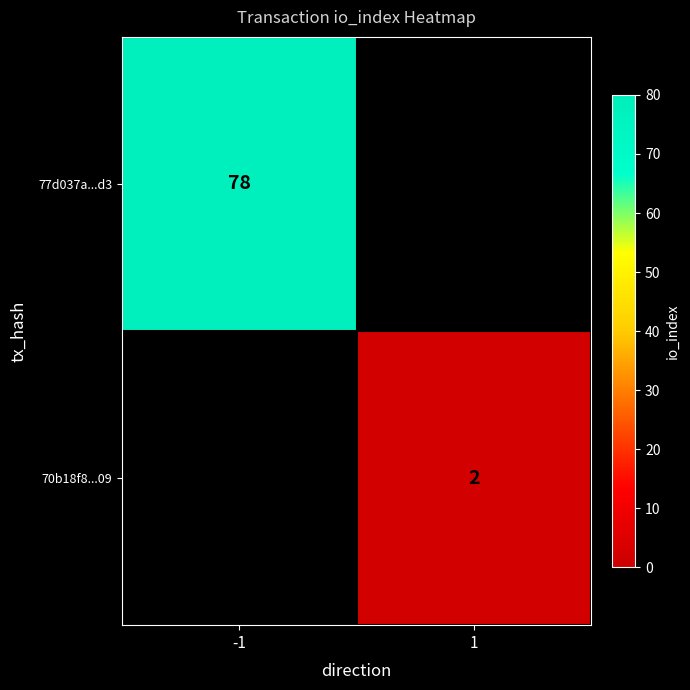

How many series are shown in this chart?

2